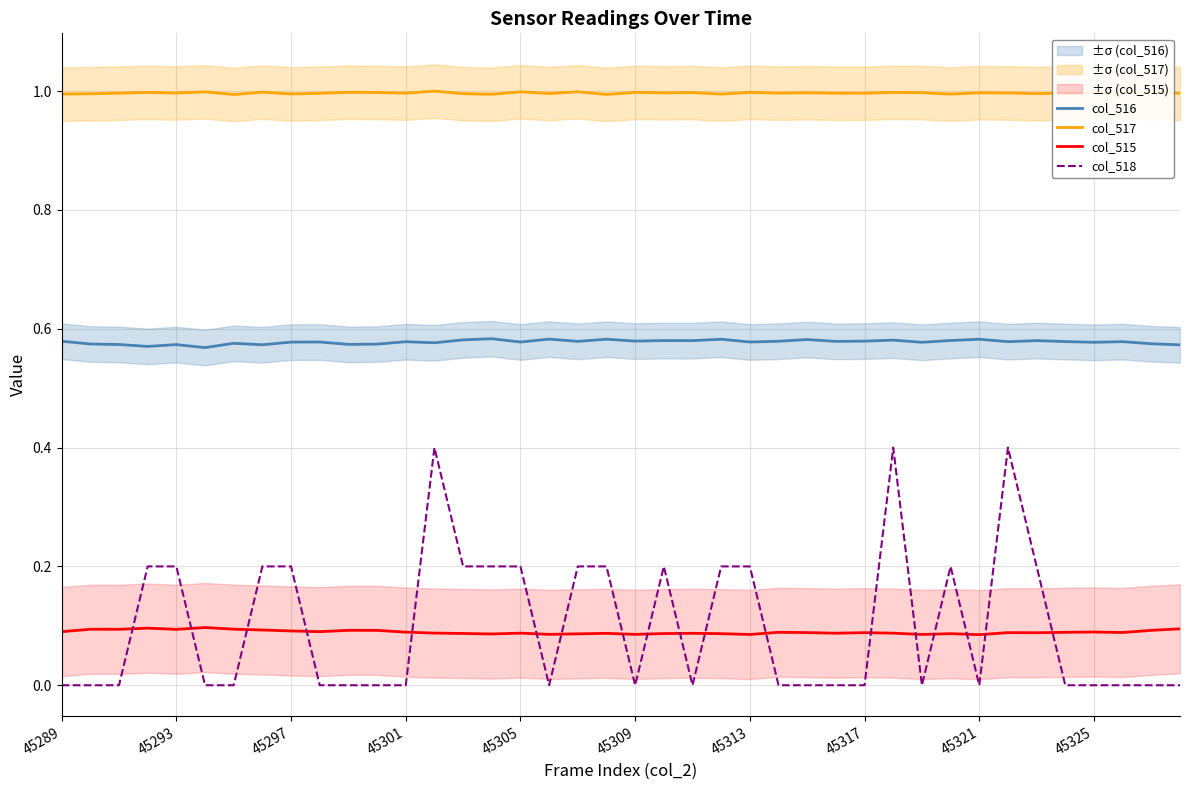

True or false: col_515 and col_516 cross at least once.

False